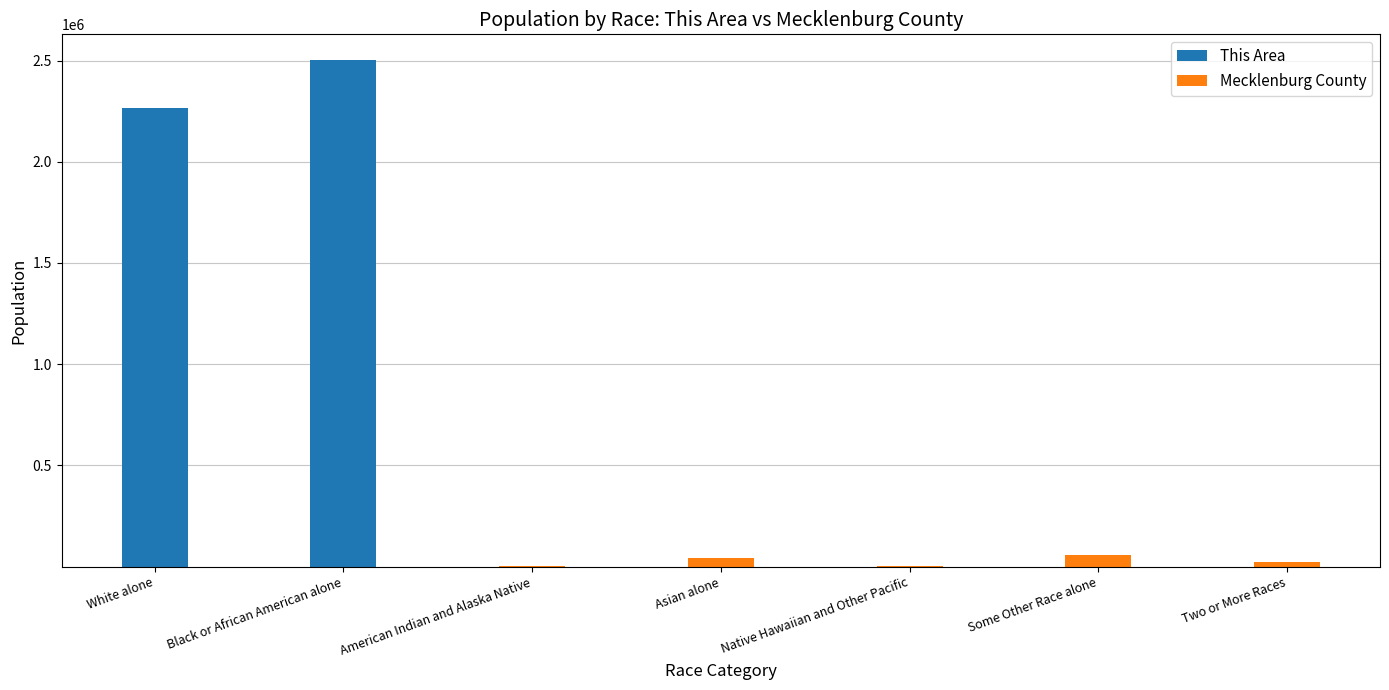

The value of This Area at Black or African American alone is 758040. True or false?

False